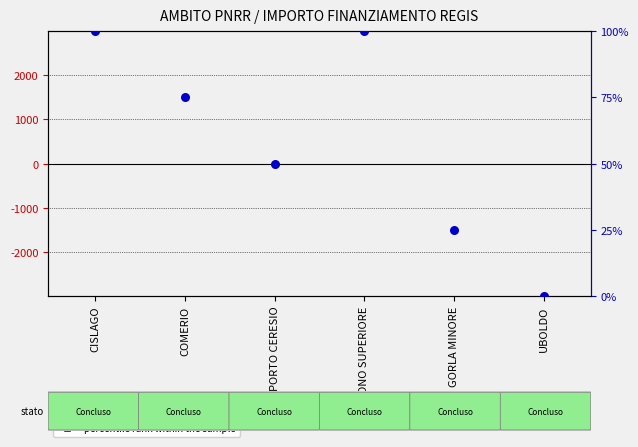

Which series reaches the maximum Y coordinate?

percentile rank within the sample